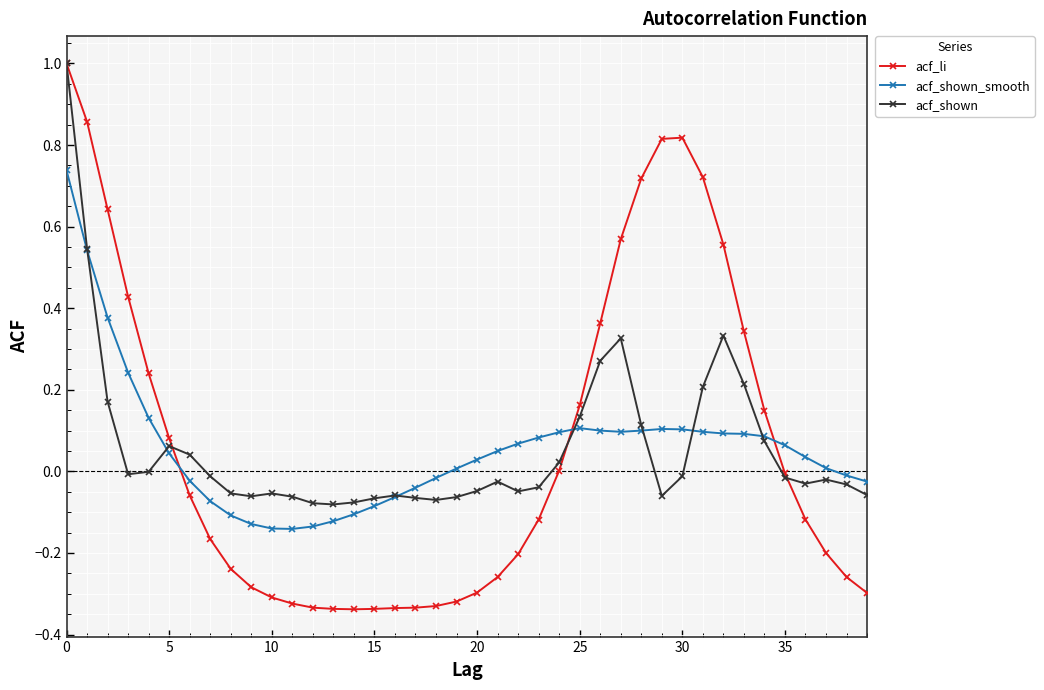

Which series ends up on top after the final intersection of acf_shown_smooth and acf_li?

acf_shown_smooth